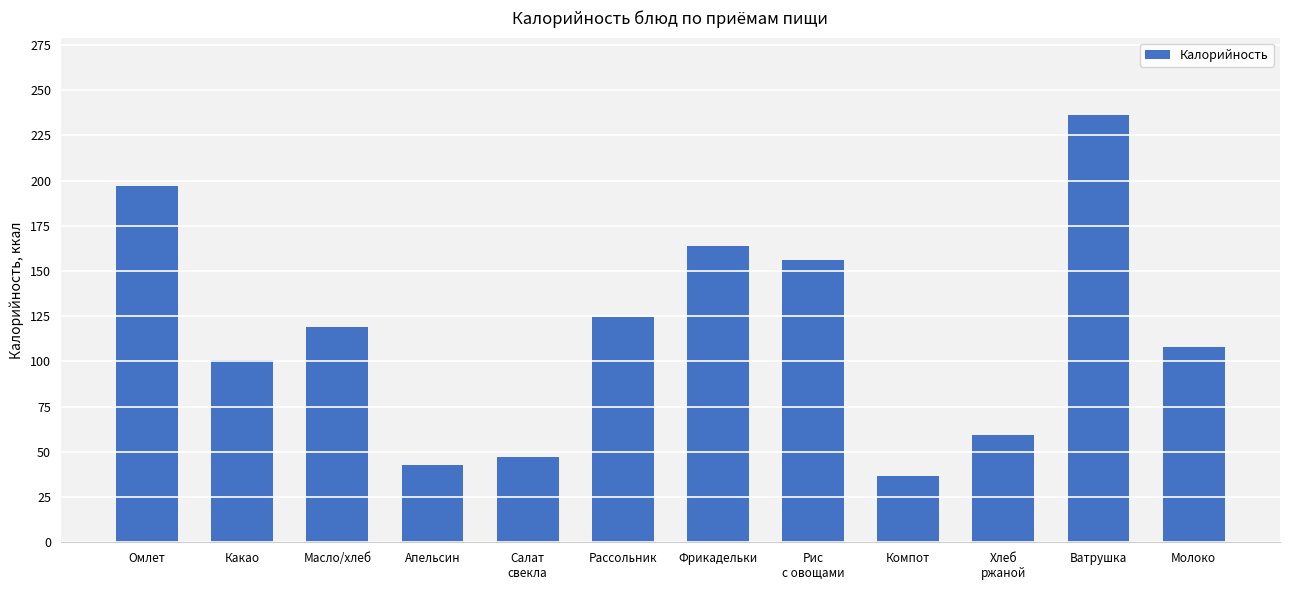

Rank the categories by value from highest to lowest.

Ватрушка, Омлет, Фрикадельки, Рис
с овощами, Рассольник, Масло/хлеб, Молоко, Какао, Хлеб
ржаной, Салат
свекла, Апельсин, Компот